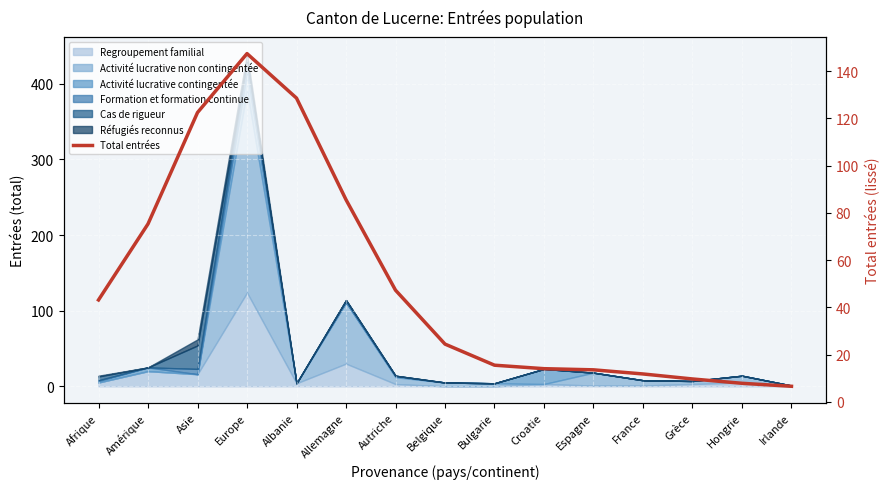

List the labels in order of value, largest first.

Europe, Albanie, Asie, Allemagne, Amérique, Autriche, Afrique, Belgique, Bulgarie, Croatie, Espagne, France, Grèce, Hongrie, Irlande